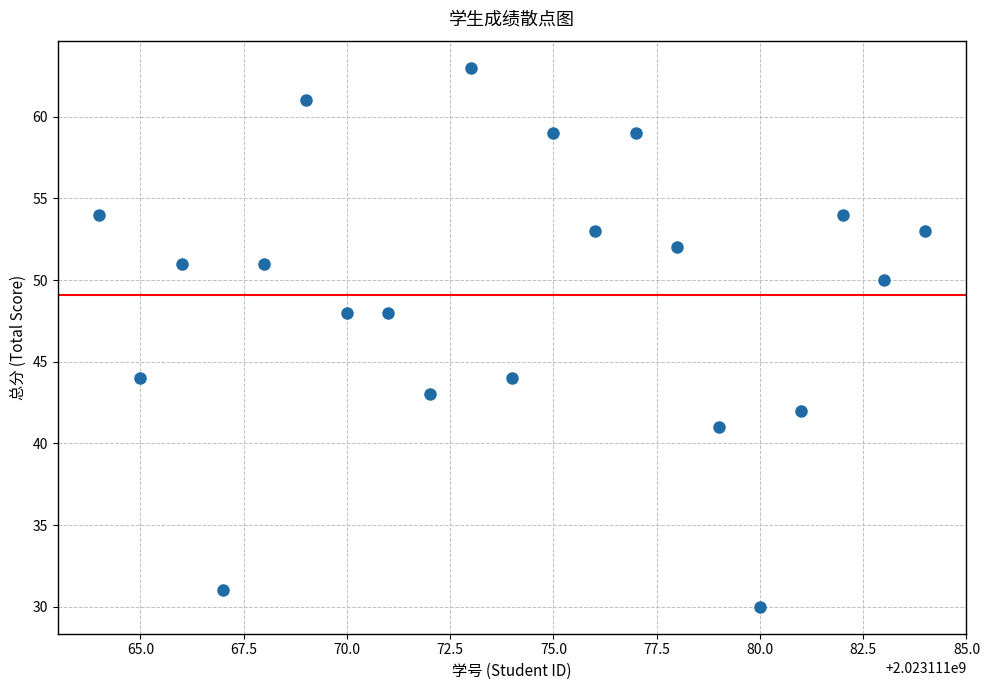

What is the range of Y values (max minus min)?

33